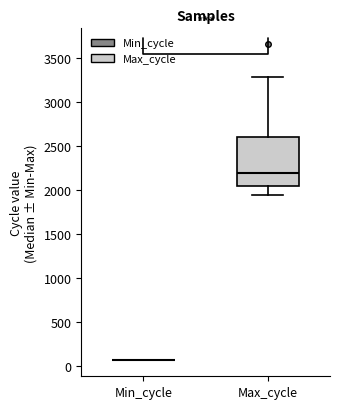

Reading left to right, transcribe this box plot: for each box, give where its median line is, the range the box spans, and where its two whiskers end, as read against the y-axis. The values are not printed on the chart, so give them approximately, as read against the axis.

Min_cycle: box collapsed to a line at 50, whiskers 50 to 50
Max_cycle: median 2200, box 2050 to 2600, whiskers 1950 to 3300